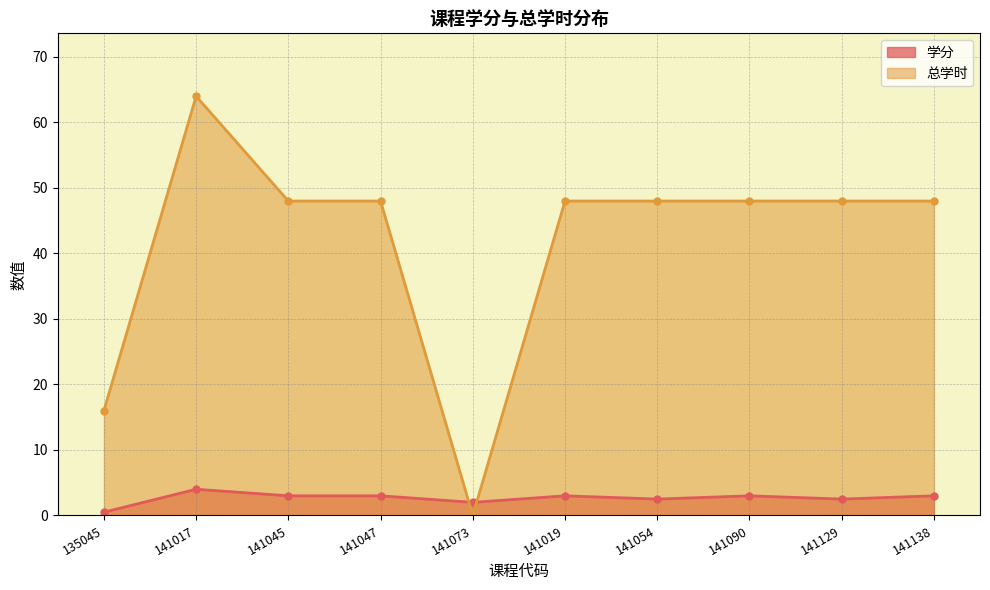

After their last crossing, which series has the higher values: 总学时 or 学分?

总学时